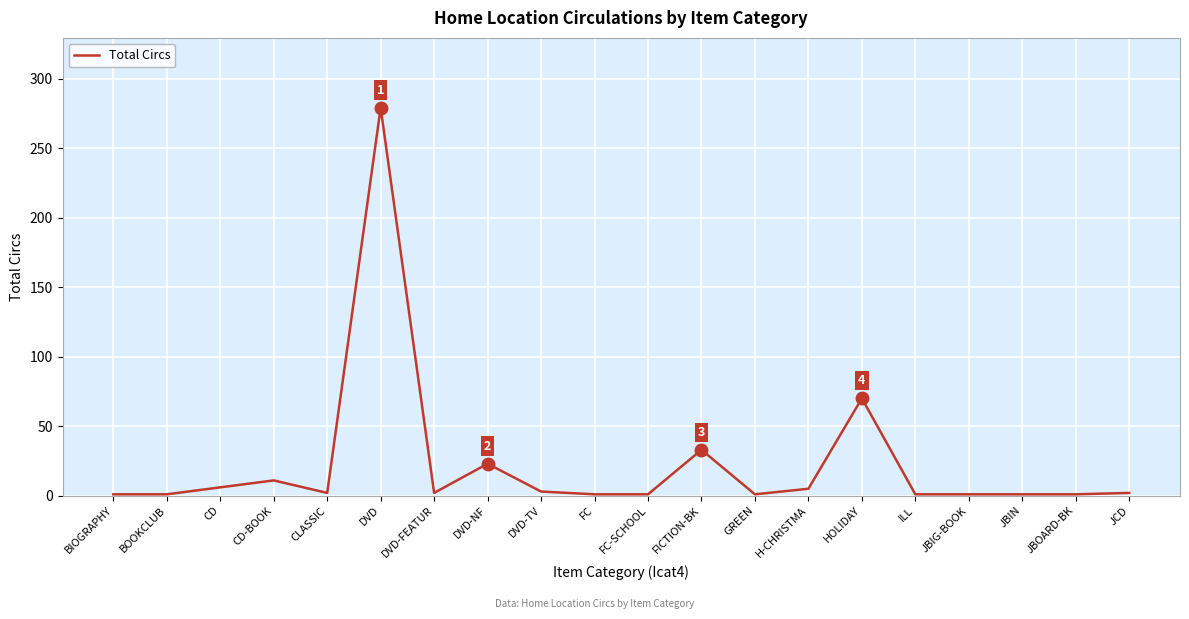

What is the difference between the maximum and minimum values?

278